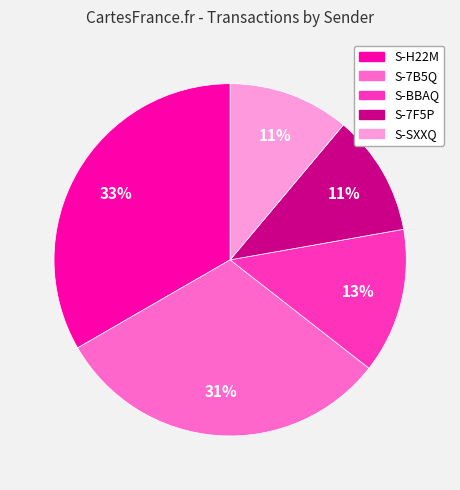

Is there any slice that represents more than half of the pie?

No